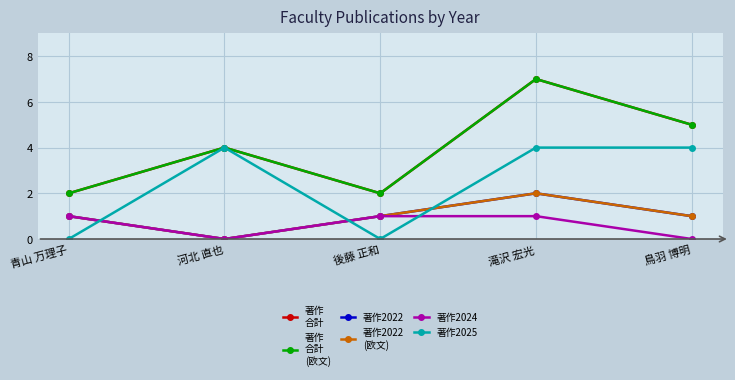

The value of 著作
合計
(欧文) at 後藤 正和 is 1. True or false?

False